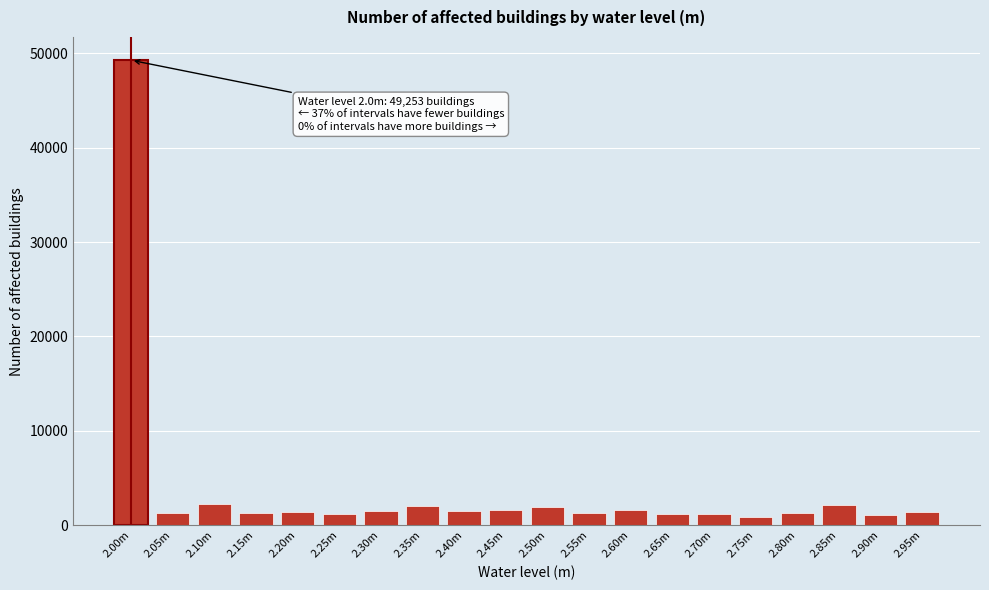

Approximately how many times larger is the value at 2.70m compared to 2.45m?

0.7